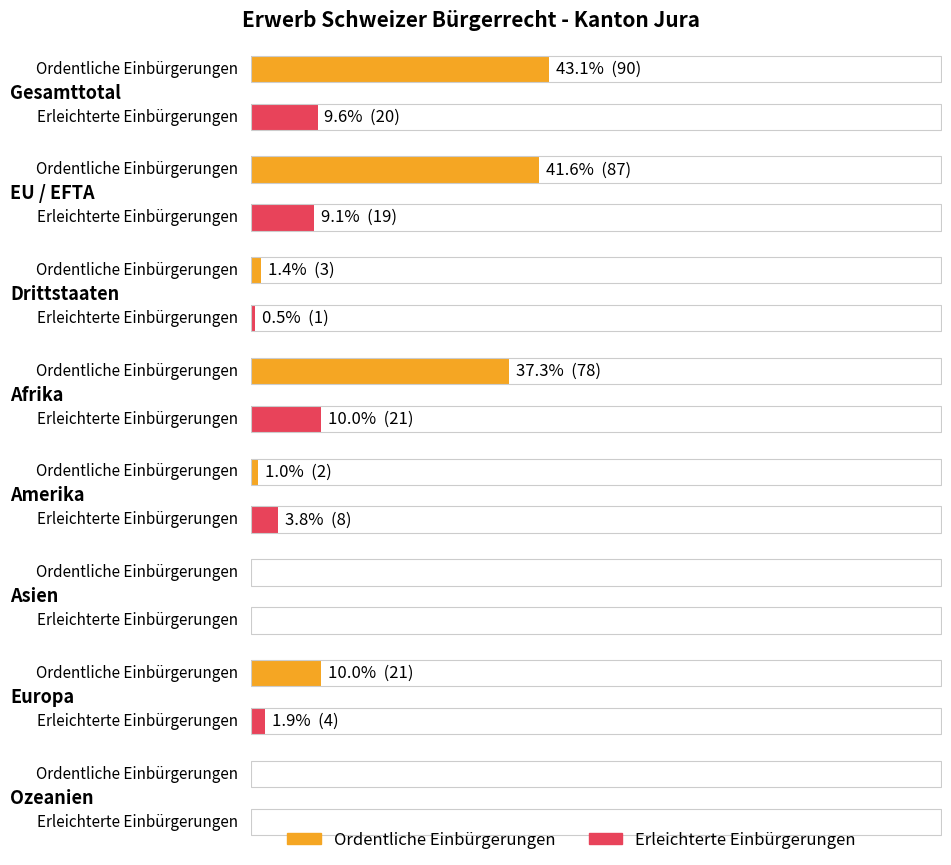

Which series has the largest range (max minus min)?

Ordentliche Einbürgerungen